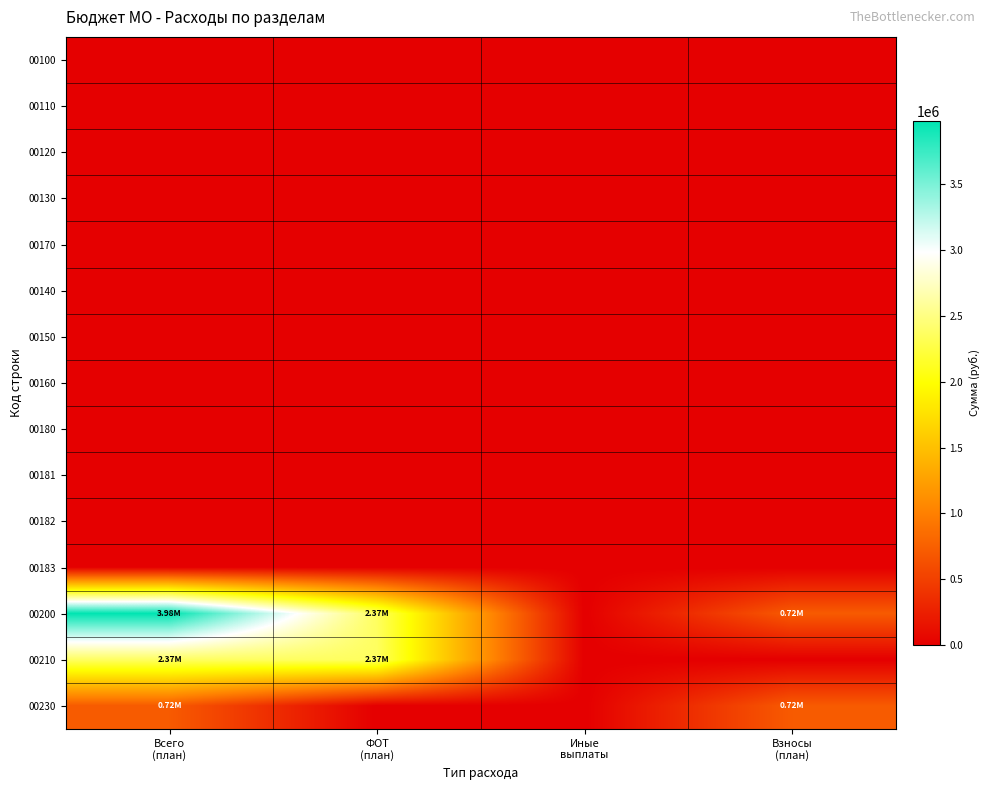

How many categories are shown in the chart?

4